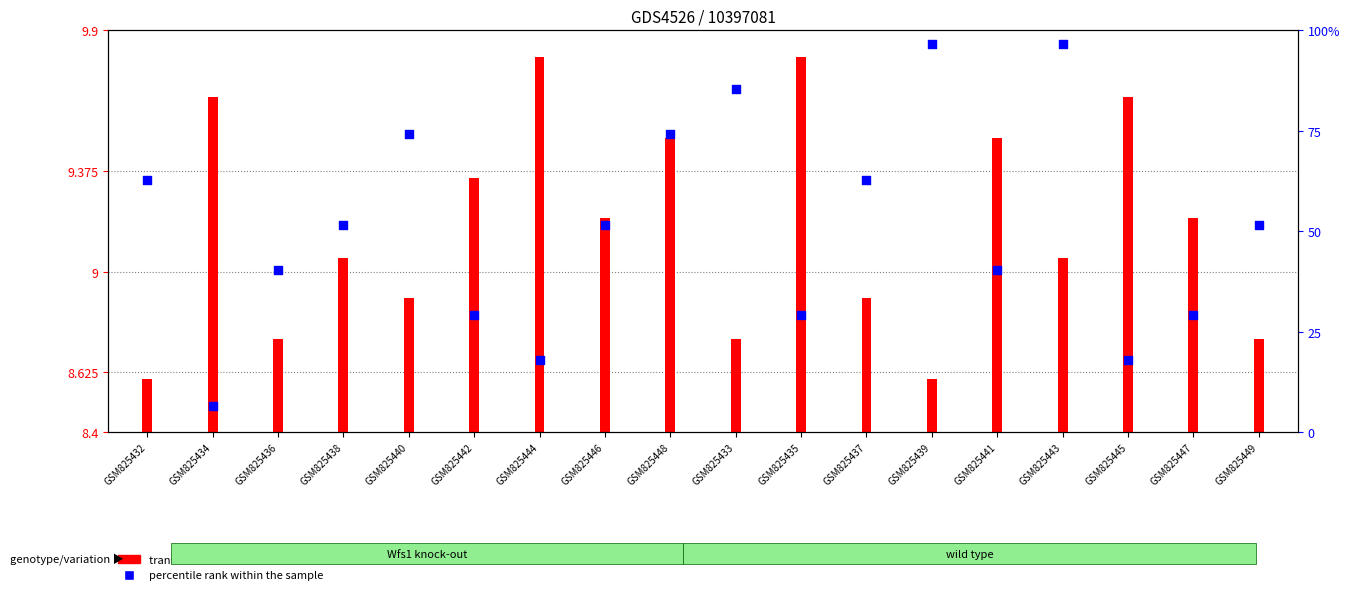

What are all the series names shown in the legend?

transformed count, percentile rank within the sample